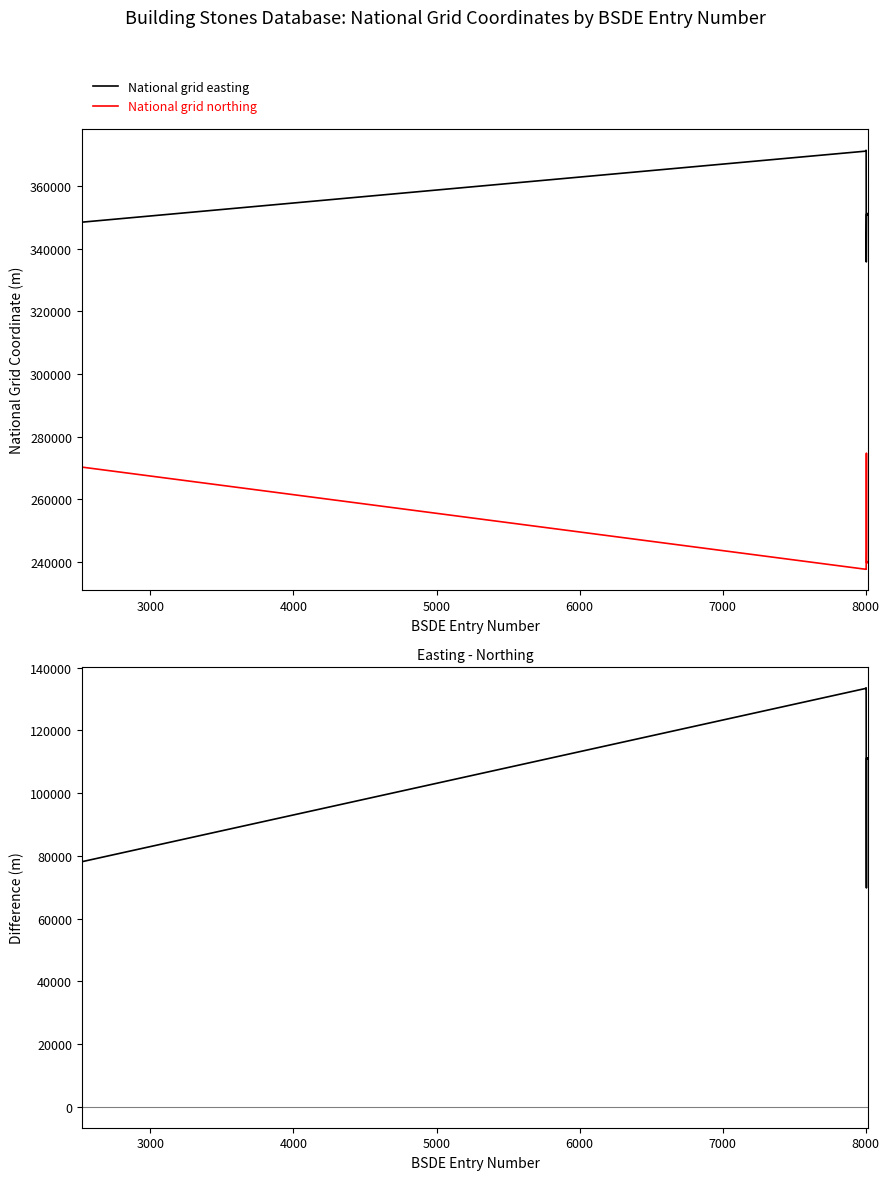

What is the sum of all Easting - Northing values?

2164438